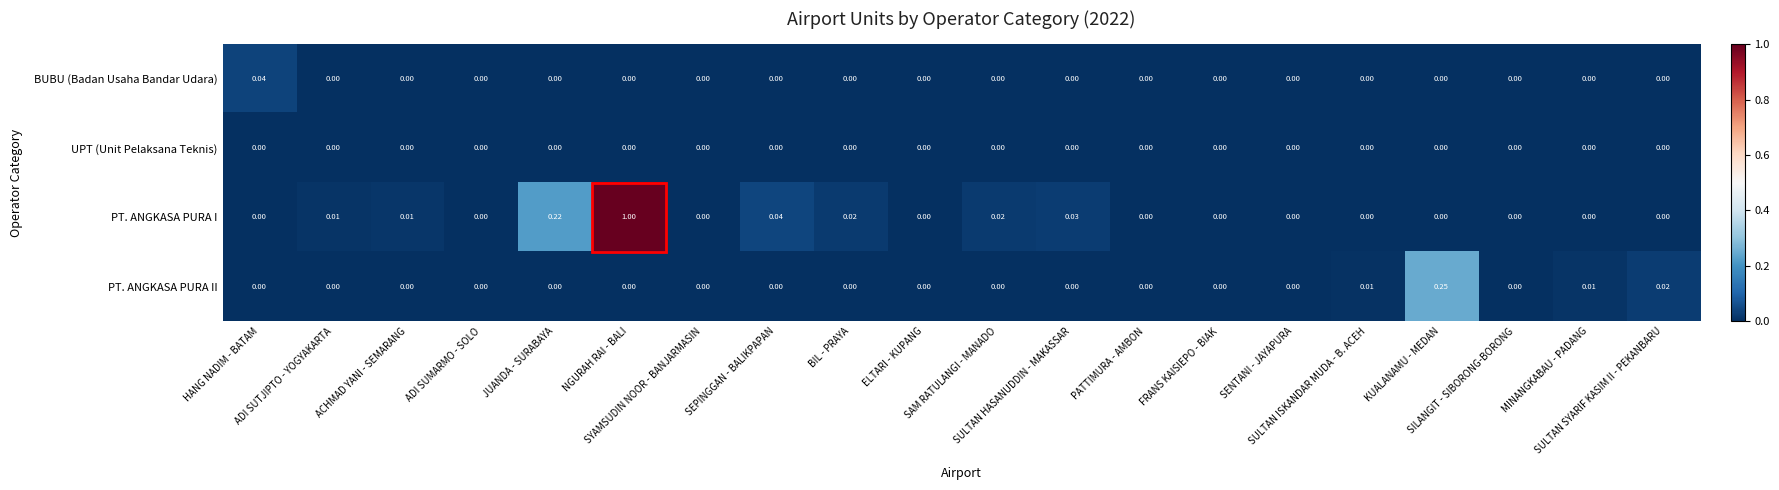

List the series in order of their peak value, lowest first.

UPT (Unit Pelaksana Teknis), BUBU (Badan Usaha Bandar Udara), PT. ANGKASA PURA II, PT. ANGKASA PURA I